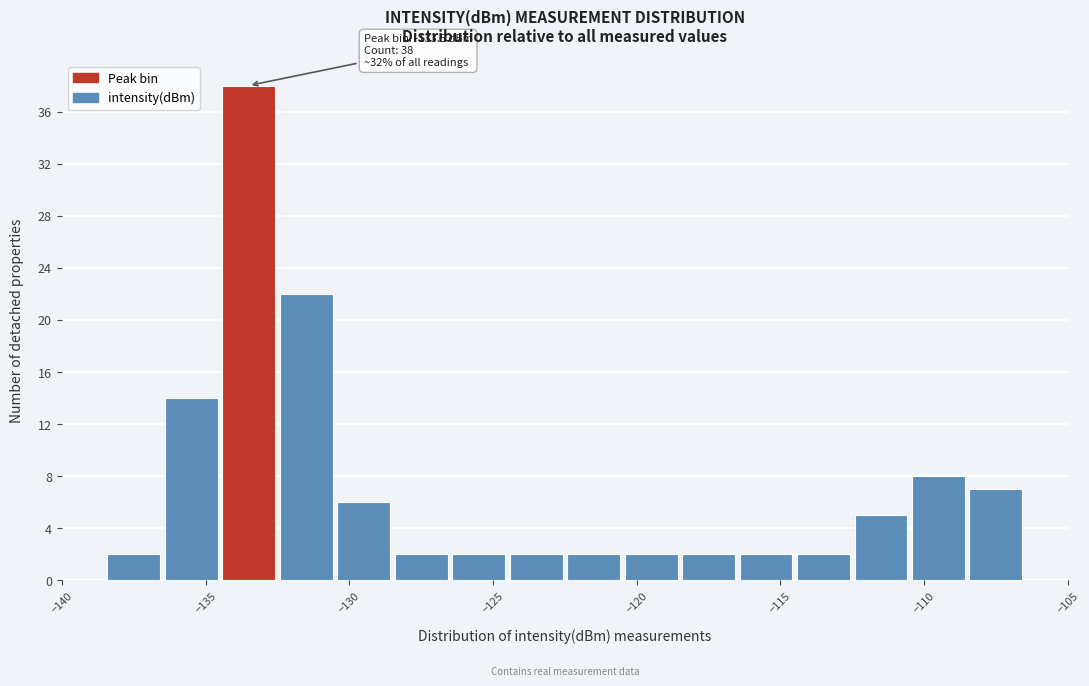

Over which range of the x-axis is the bar tallest?

-134.5 to -132.5